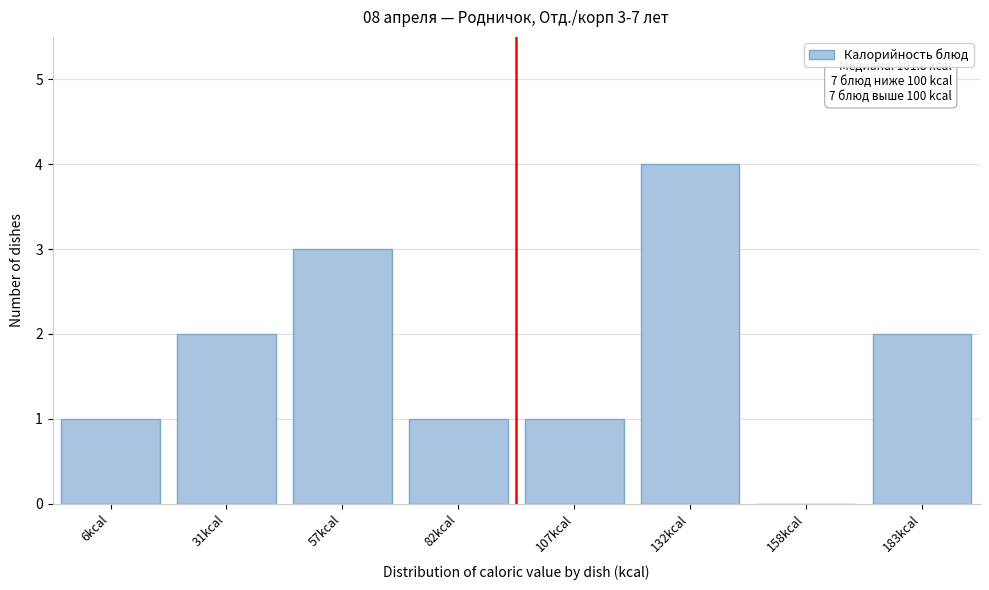

Reading left to right, list all the values displayed in this chart.

6kcal=1	31kcal=2	57kcal=3	82kcal=1	107kcal=1	132kcal=4	158kcal=0	183kcal=2